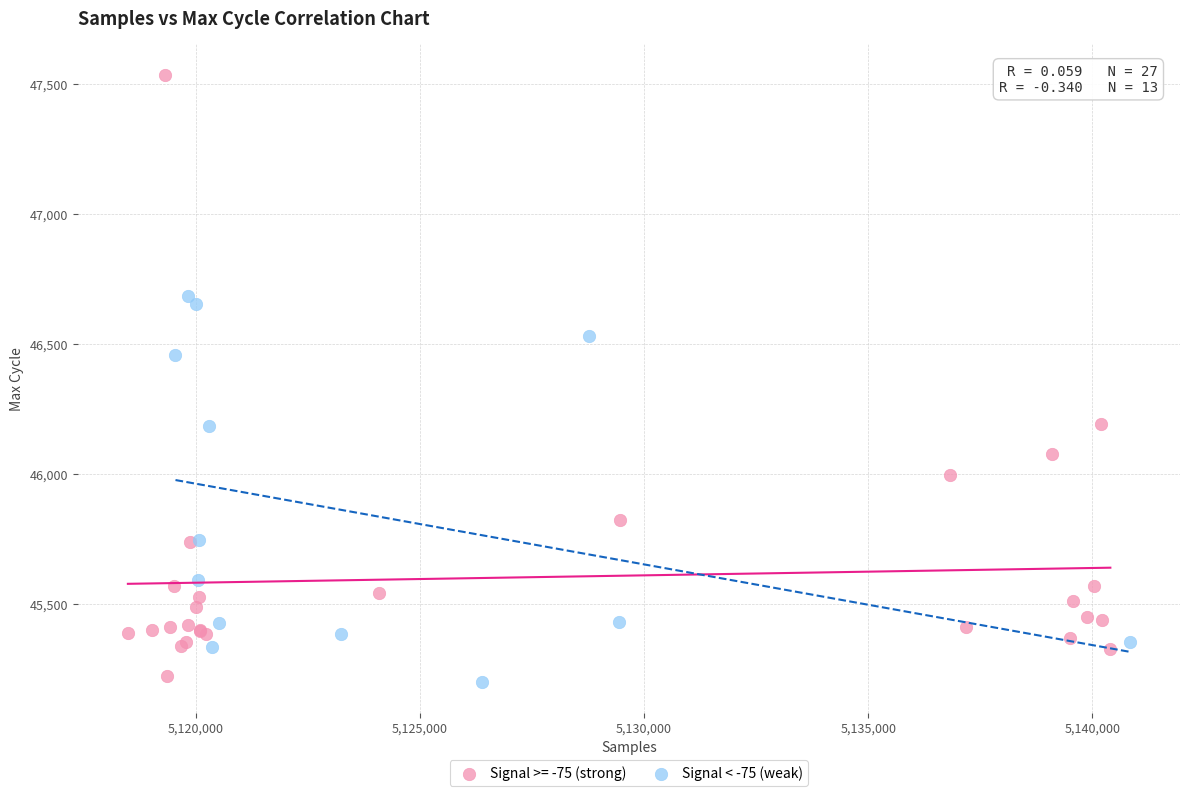

Which series contains the highest Y value?

Signal >= -75 (strong)